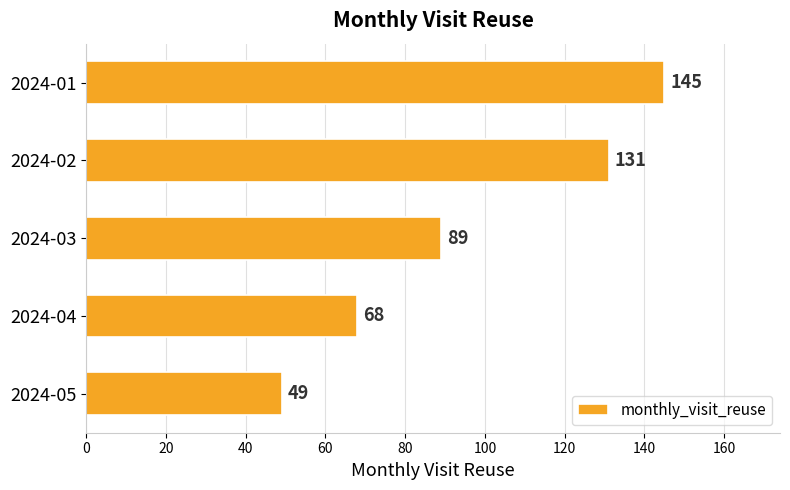

Reading top to bottom, list all the values displayed in this chart.

145	131	89	68	49